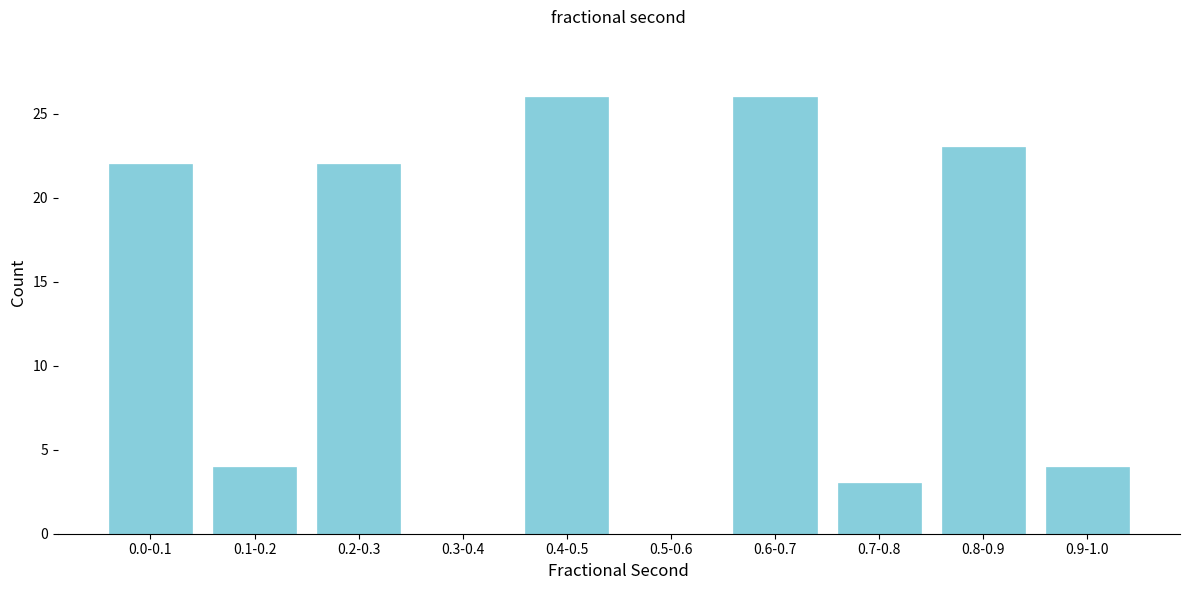

Reading right to left, transcribe all the data shown in this chart.

0.9-1.0=4	0.8-0.9=23	0.7-0.8=3	0.6-0.7=26	0.5-0.6=0	0.4-0.5=26	0.3-0.4=0	0.2-0.3=22	0.1-0.2=4	0.0-0.1=22